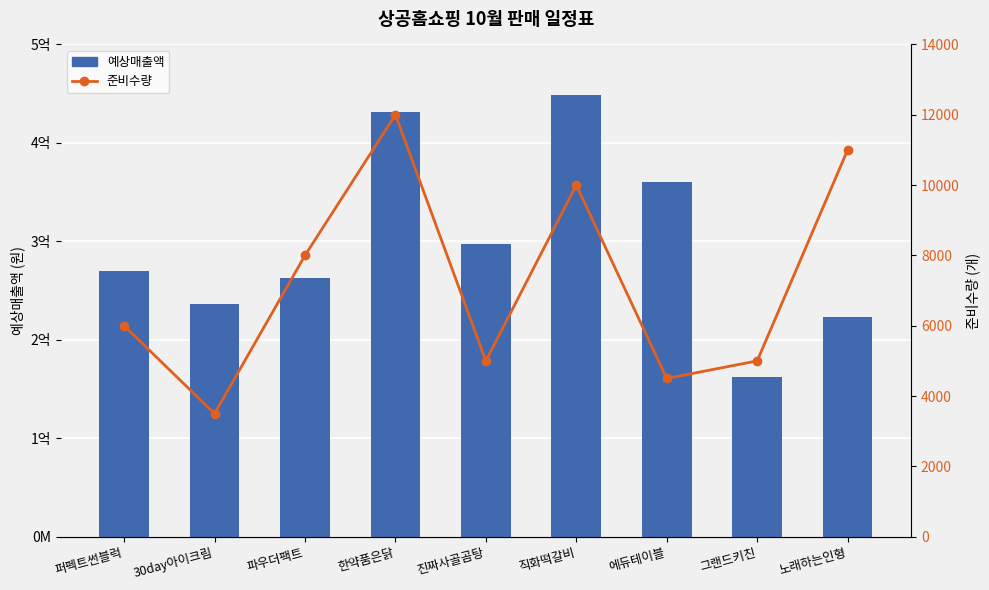

List the labels in order of 준비수량 value, smallest first.

30day아이크림, 에듀테이블, 진짜사골곰탕, 그랜드키친, 퍼펙트썬블럭, 파우더팩트, 직화떡갈비, 노래하는인형, 한약품은닭